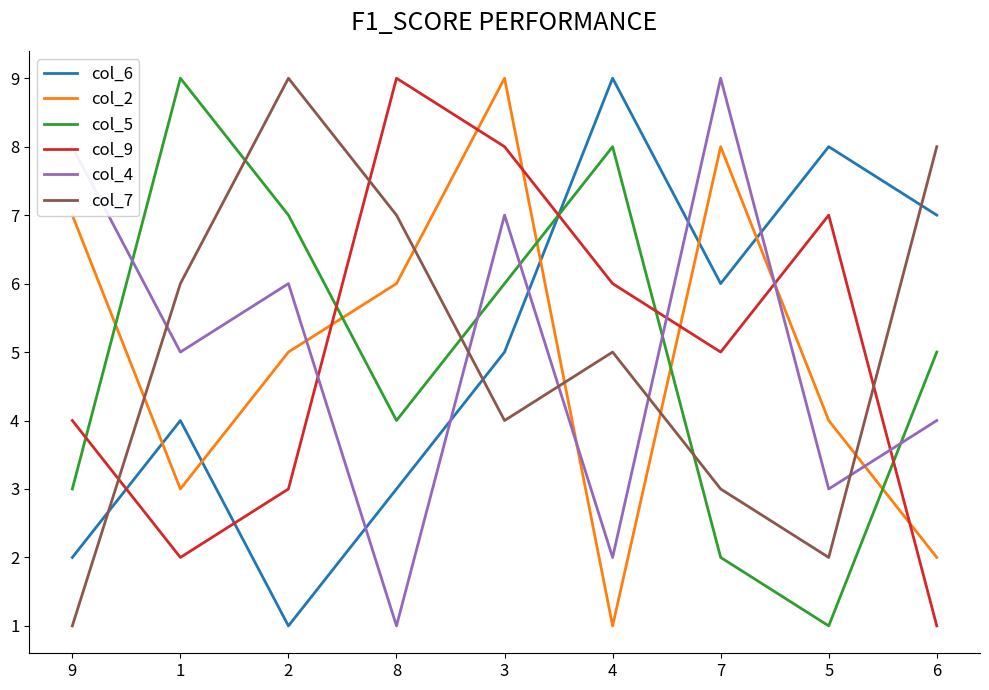

What is the sum of the col_6 values at 6 and 9?

9